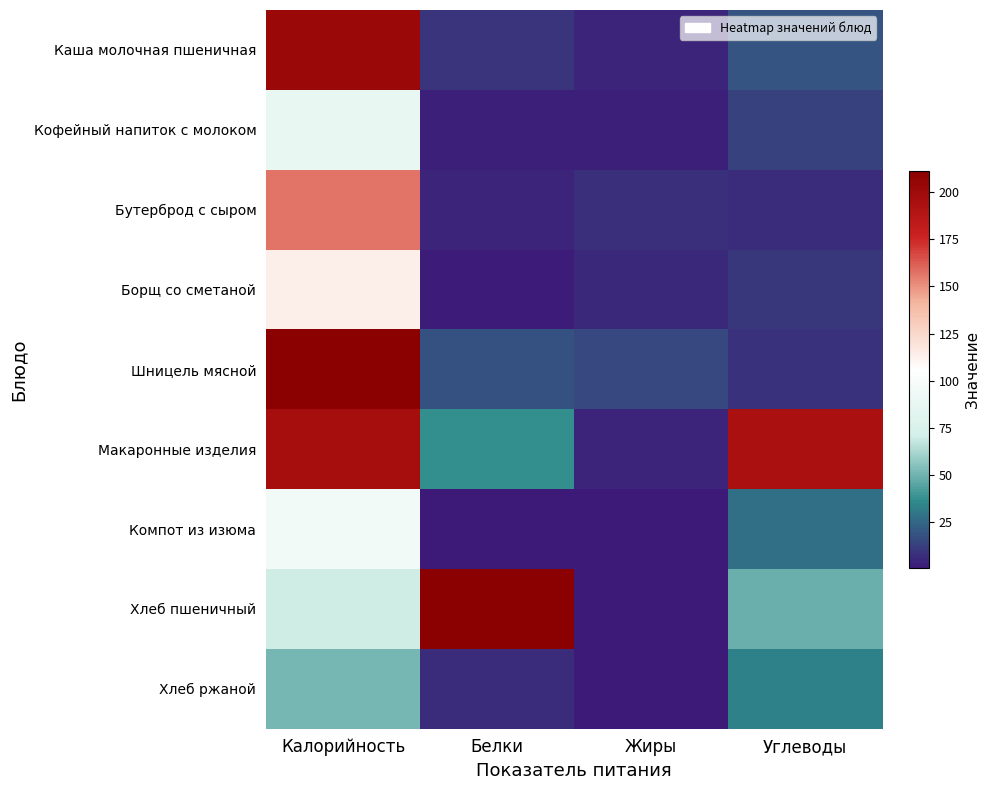

What is the total value across all series at Жиры?

42.7